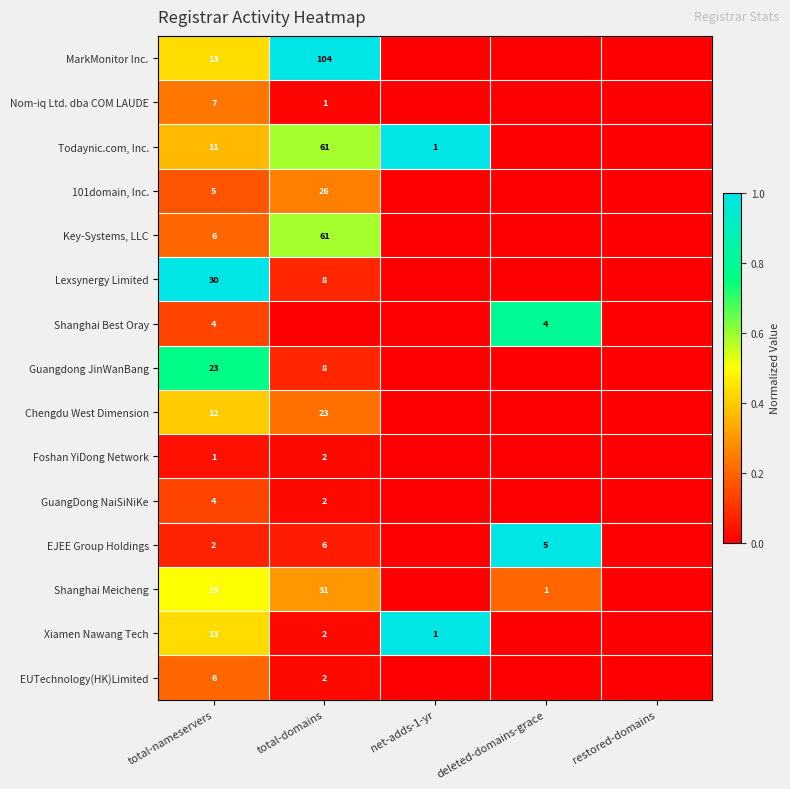

Which label corresponds to the smallest value in the chart?

net-adds-1-yr